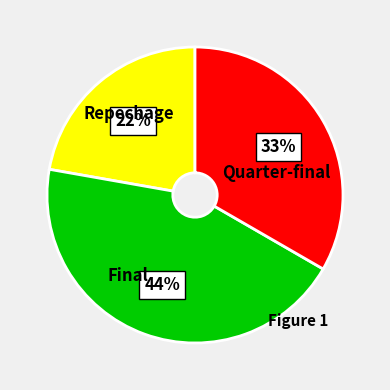

Does any single category account for the majority?

No